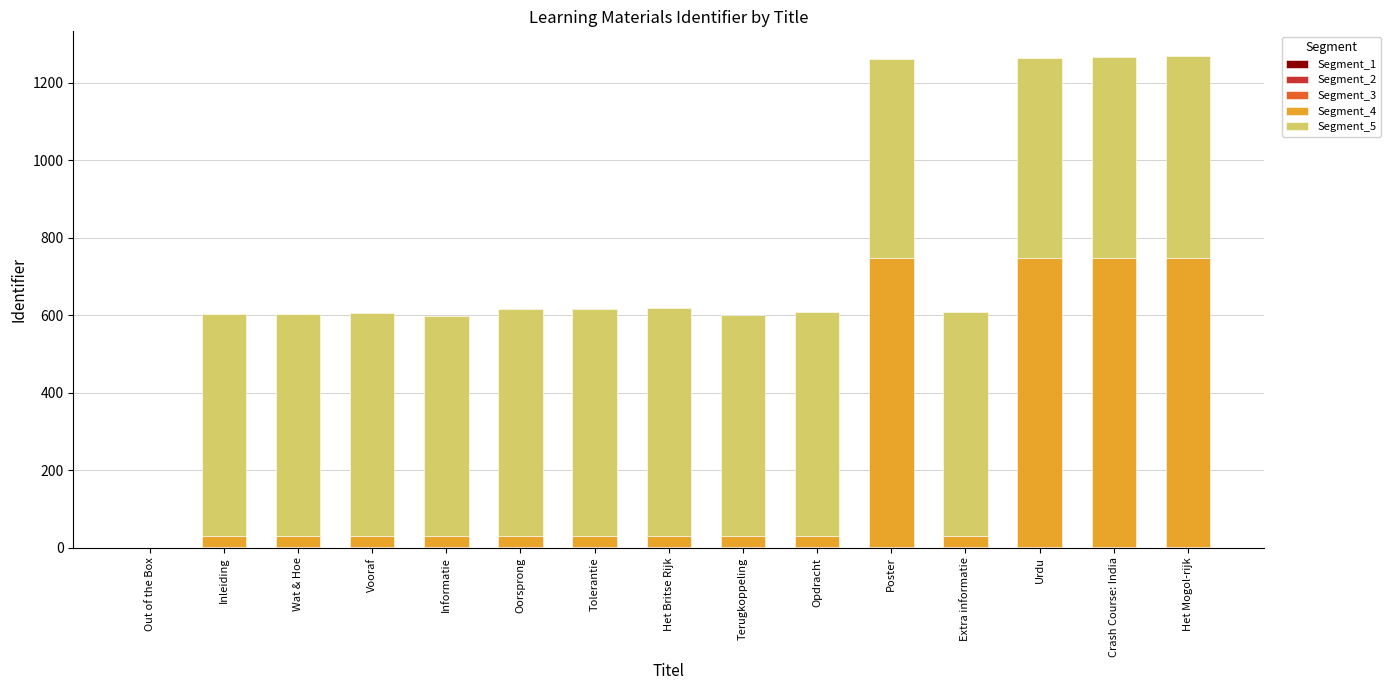

What is the difference between the maximum and minimum values in the Segment_5 series?

589